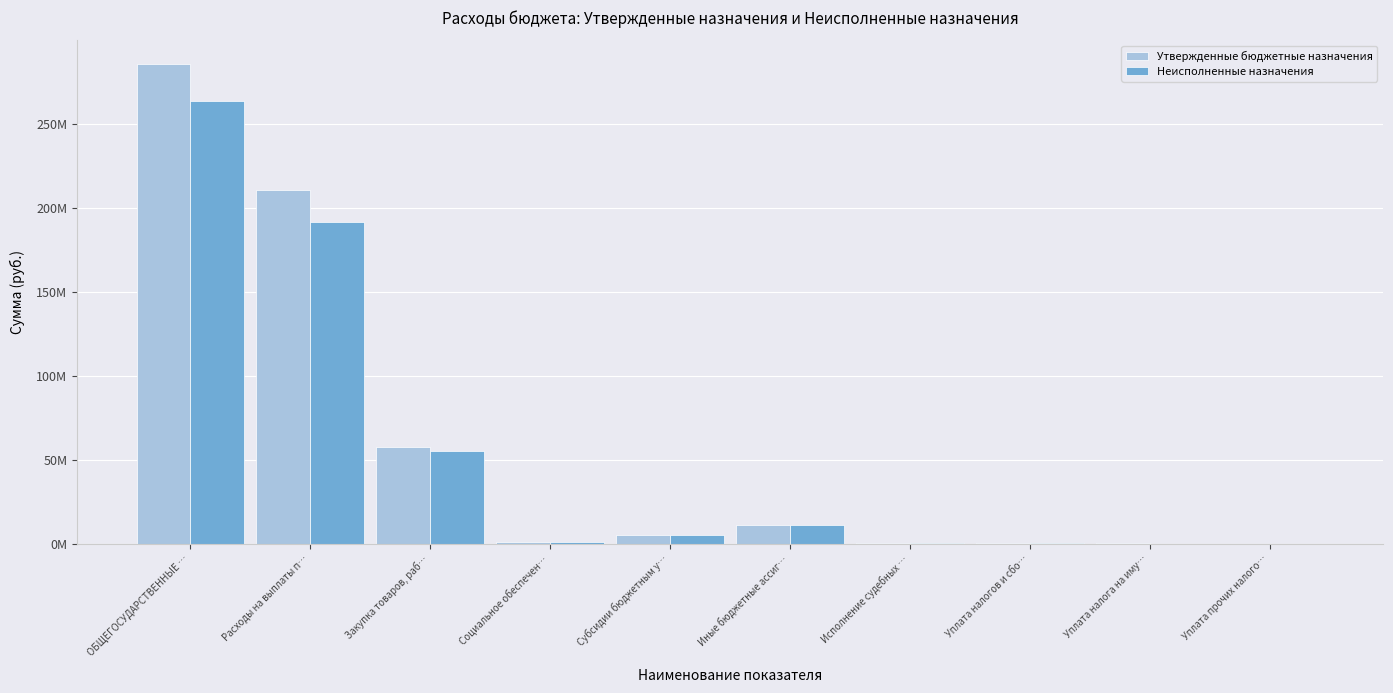

What are all the series names shown in the legend?

Утвержденные бюджетные назначения, Неисполненные назначения